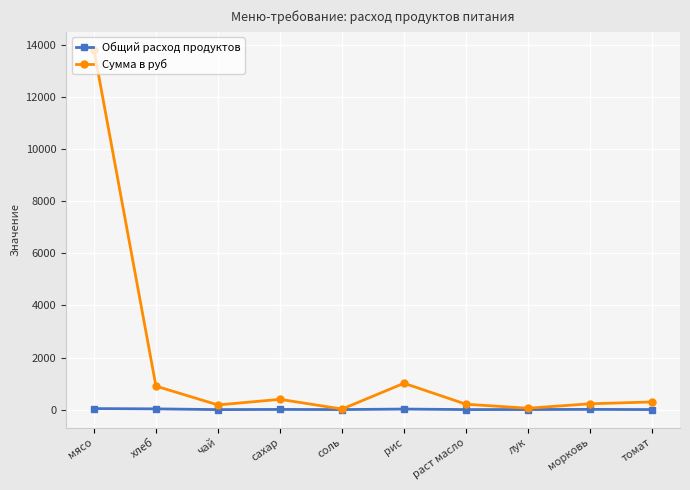

How many data points in Общий расход продуктов are above 7?

5